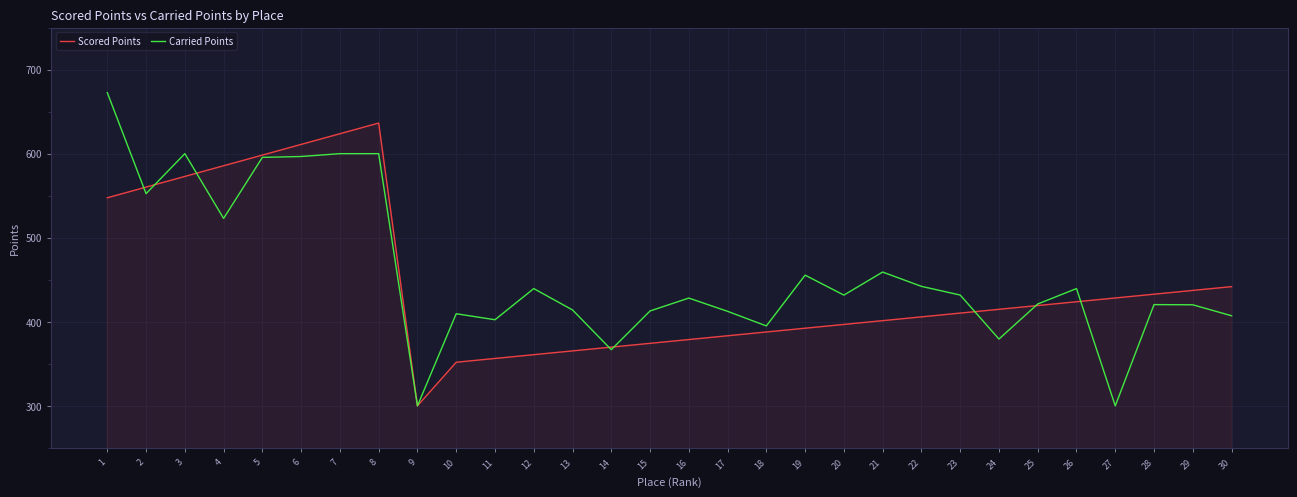

Rank the series at 8 from highest to lowest value.

Scored Points, Carried Points